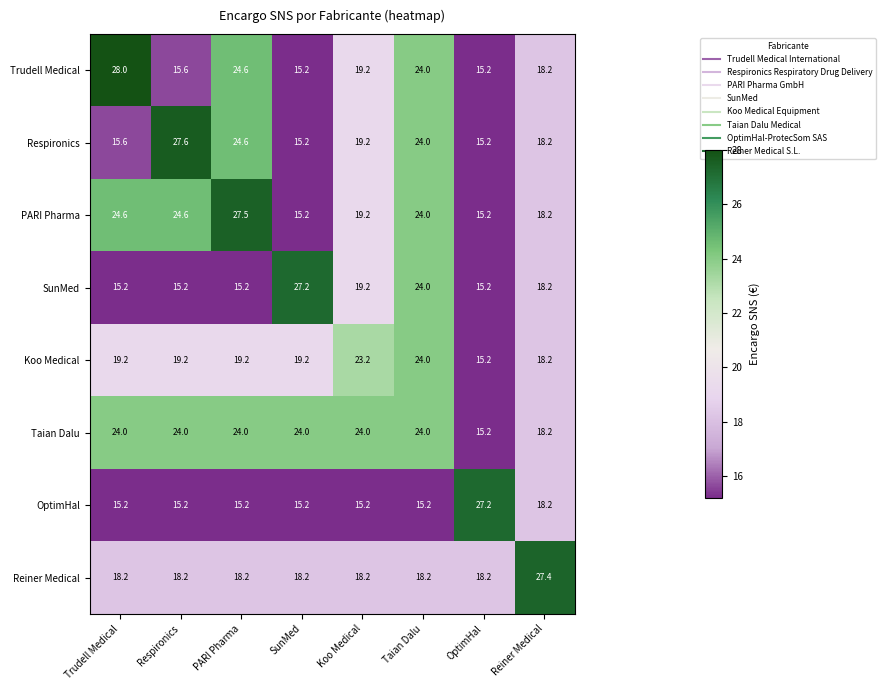

What is the spread (max minus min) of values at PARI Pharma?

12.3